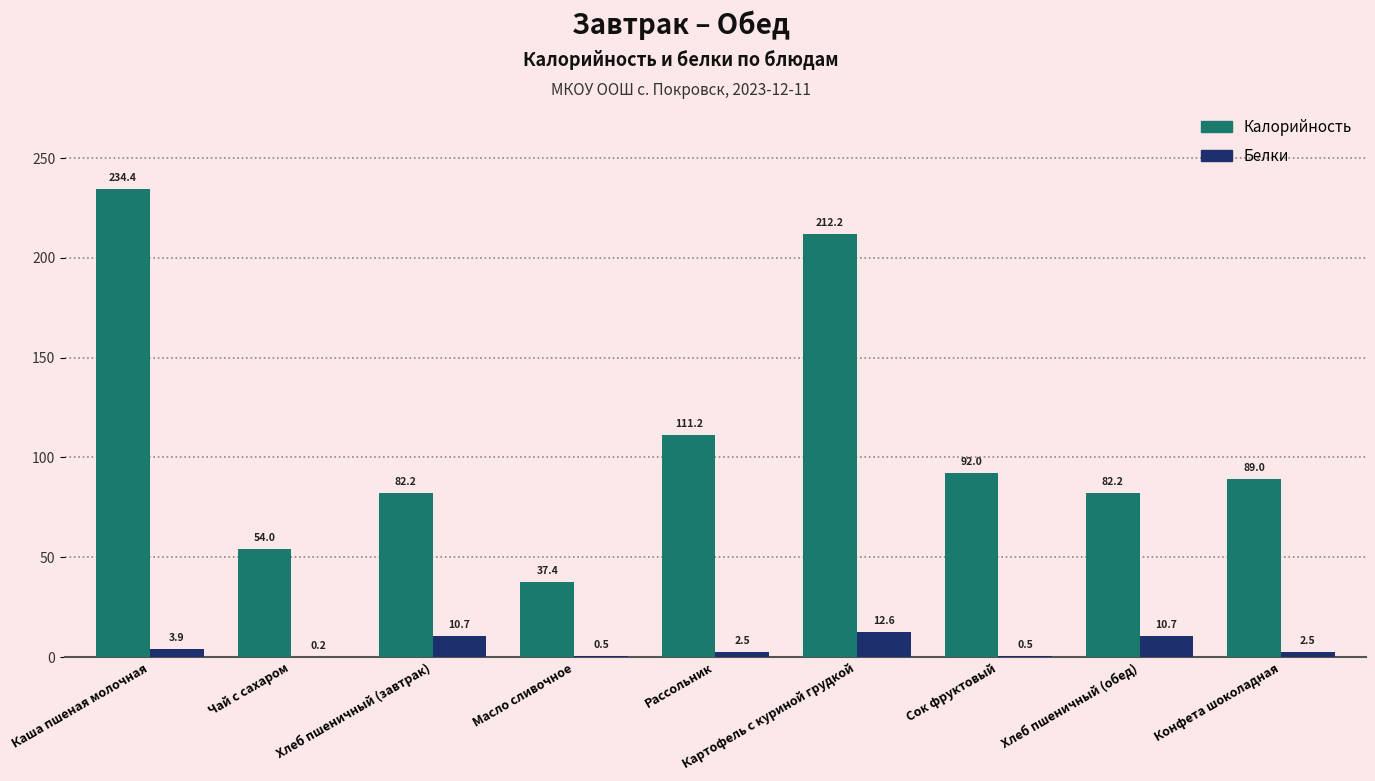

Which series has the widest spread of values?

Калорийность